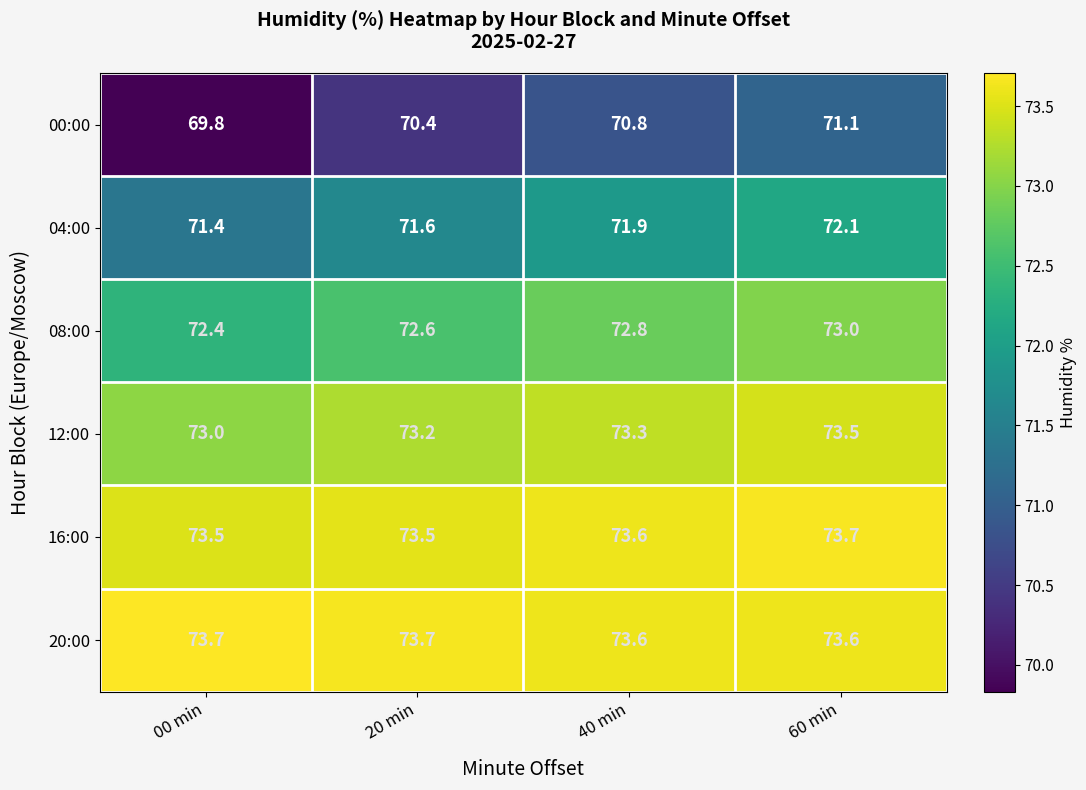

Reading left to right, transcribe all the data shown in this chart.

00:00: 69.8	70.4	70.8	71.1
04:00: 71.4	71.6	71.9	72.1
08:00: 72.4	72.6	72.8	73.0
12:00: 73.0	73.2	73.3	73.5
16:00: 73.5	73.5	73.6	73.7
20:00: 73.7	73.7	73.6	73.6